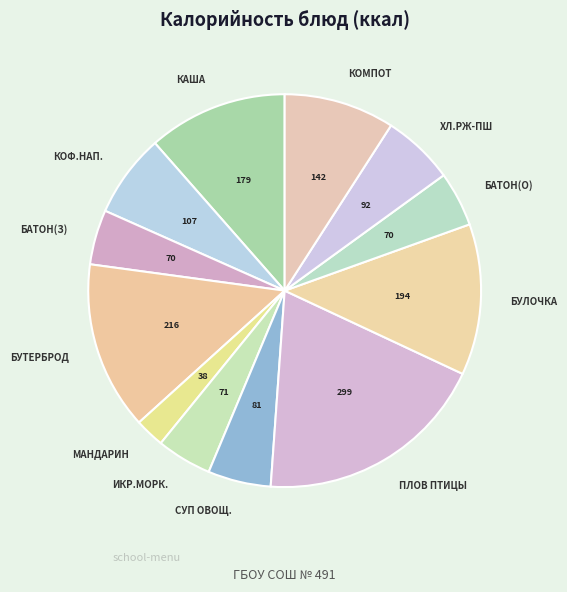

How many slices are in this pie chart?

12